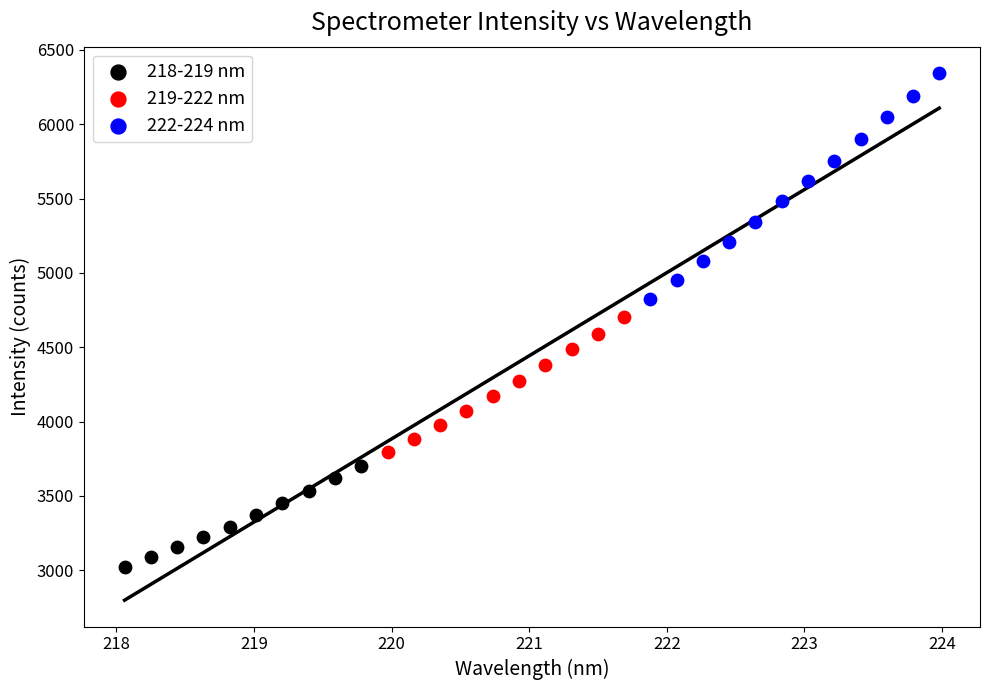

Which series has the largest Y range (max minus min)?

222-224 nm